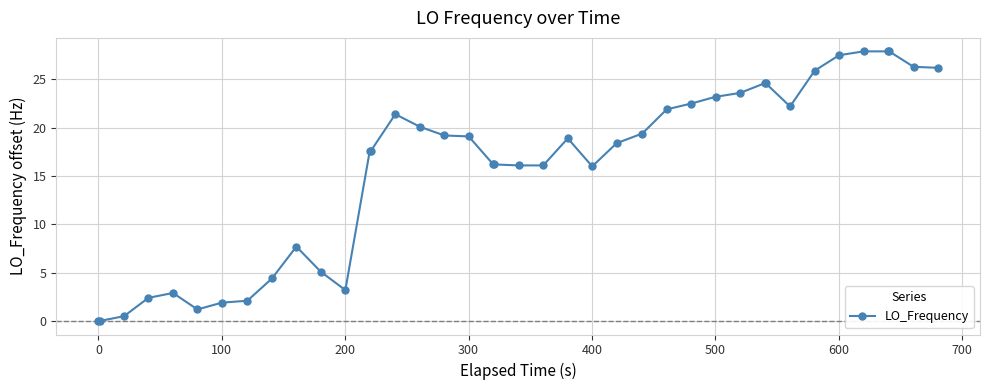

What is the average value?

15.9